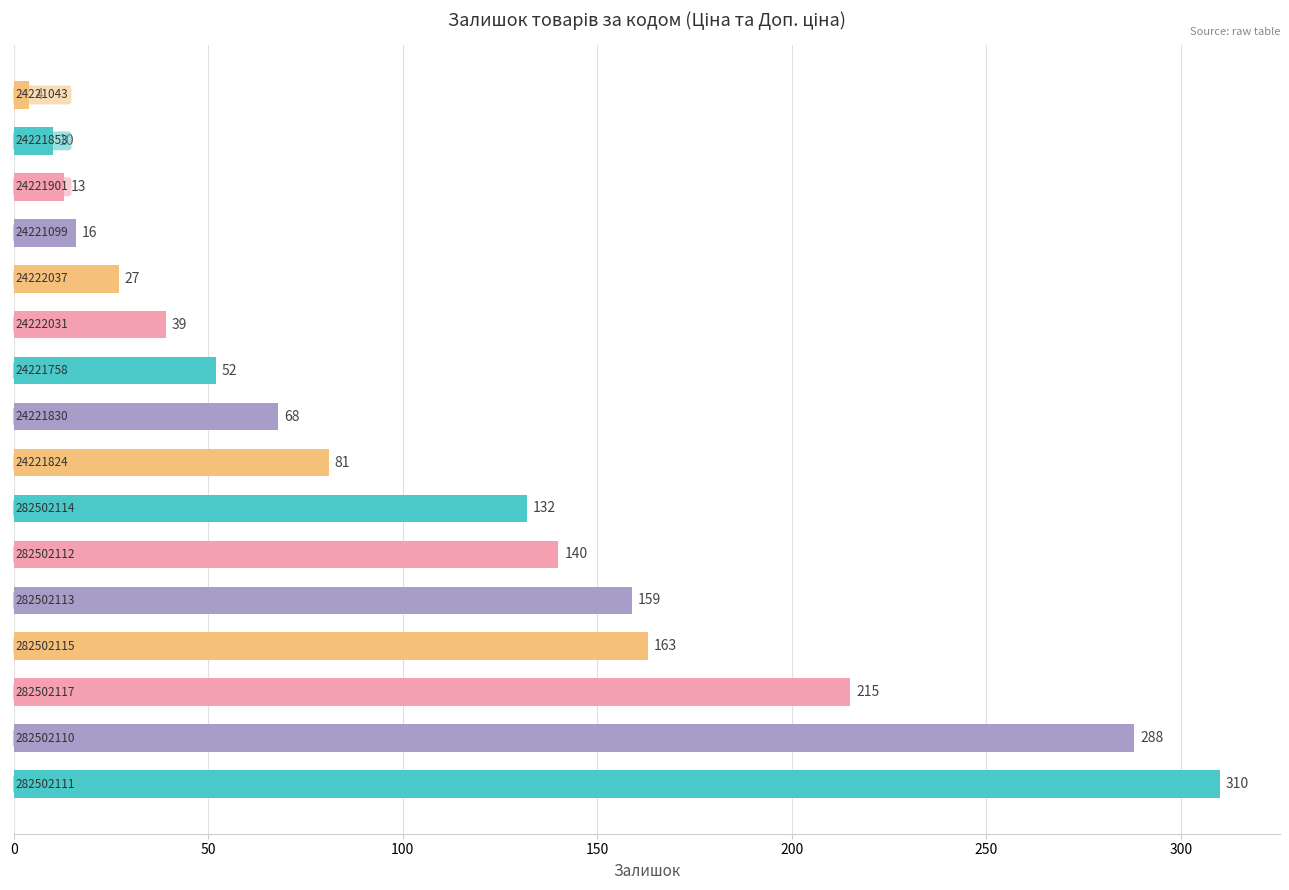

What is the sum of all values?

1717